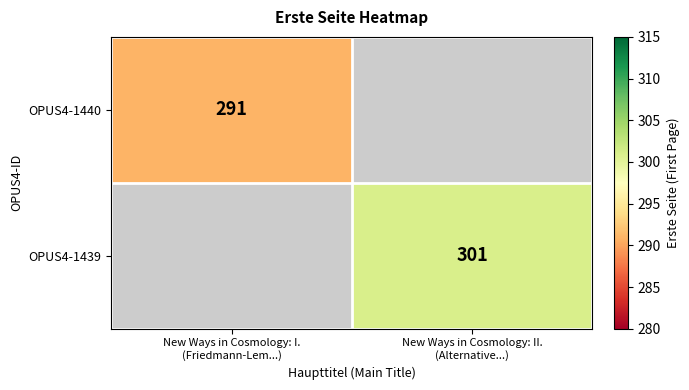

Which label corresponds to the smallest value in the chart?

New Ways in Cosmology: I.
(Friedmann-Lem...)